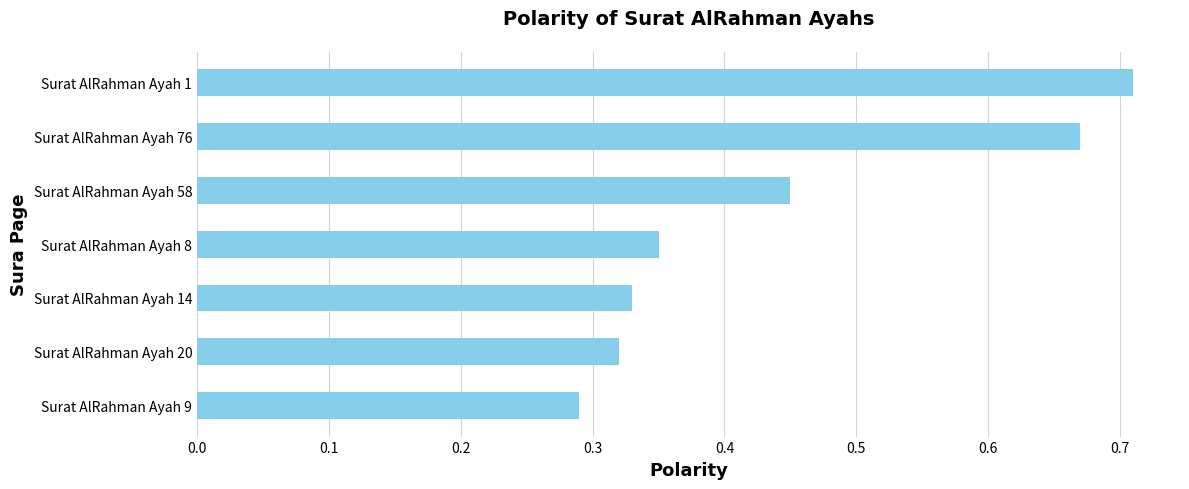

What is the average value?

0.4